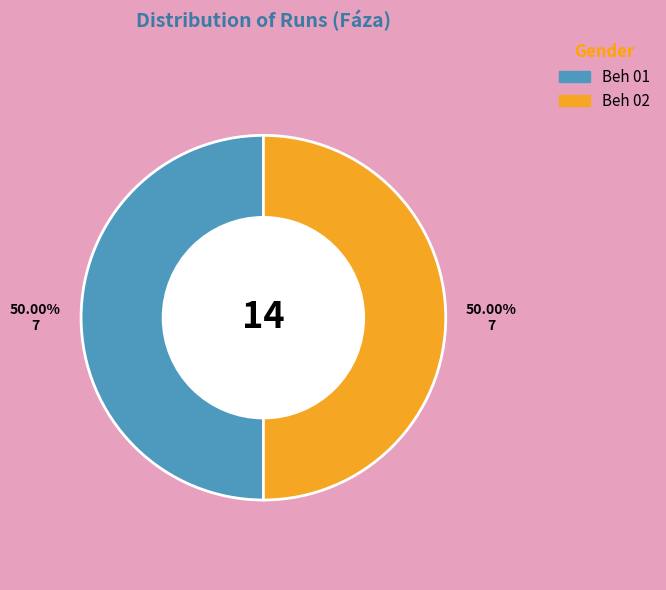

To the nearest percent, what percentage of the pie is Beh 01?

50%